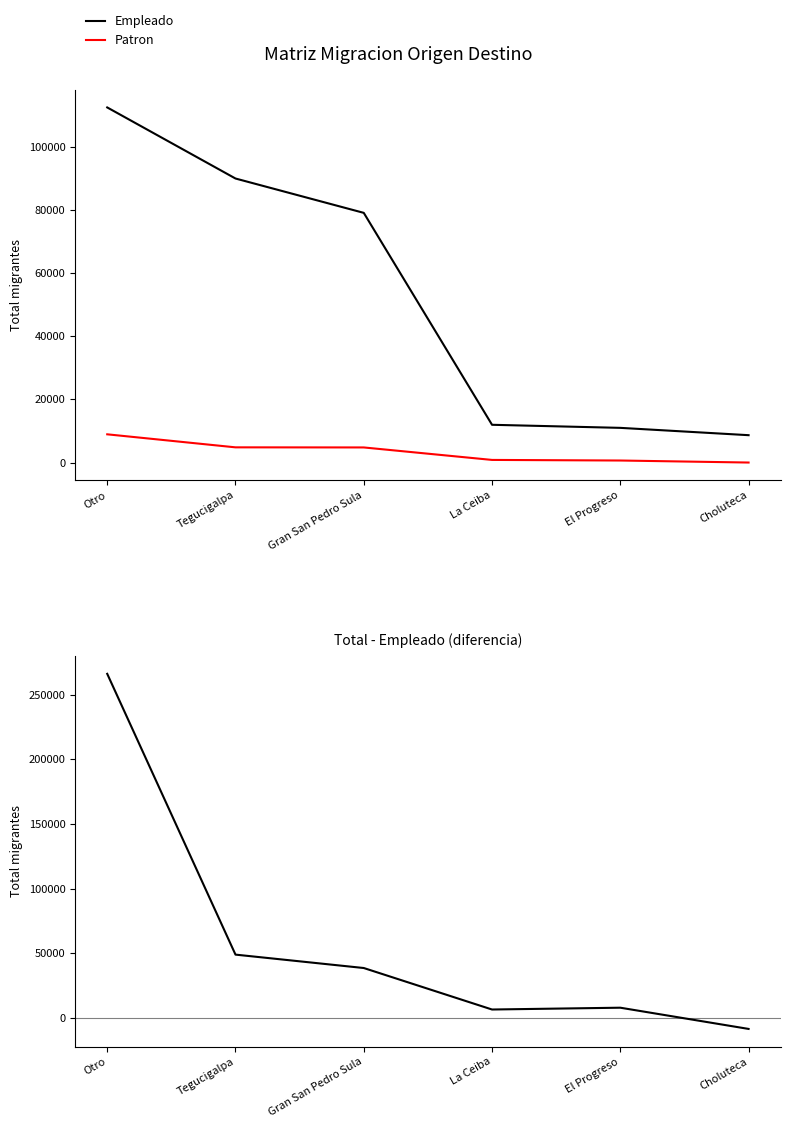

True or false: Total - Empleado has a value of 38475 at Gran San Pedro Sula.

True